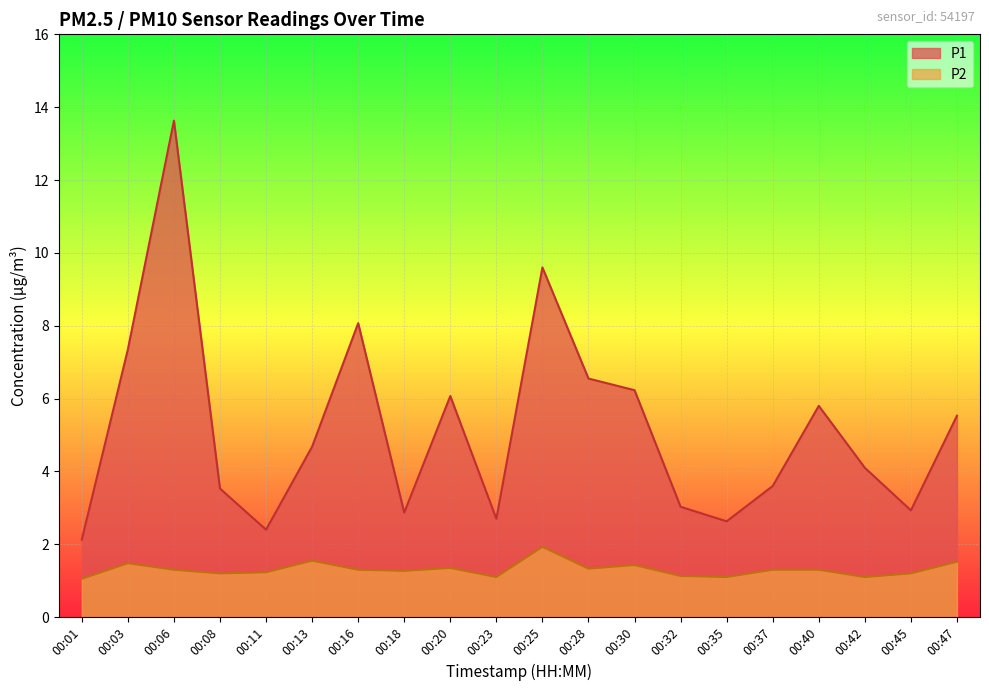

How many data points in P1 are above 4?

11